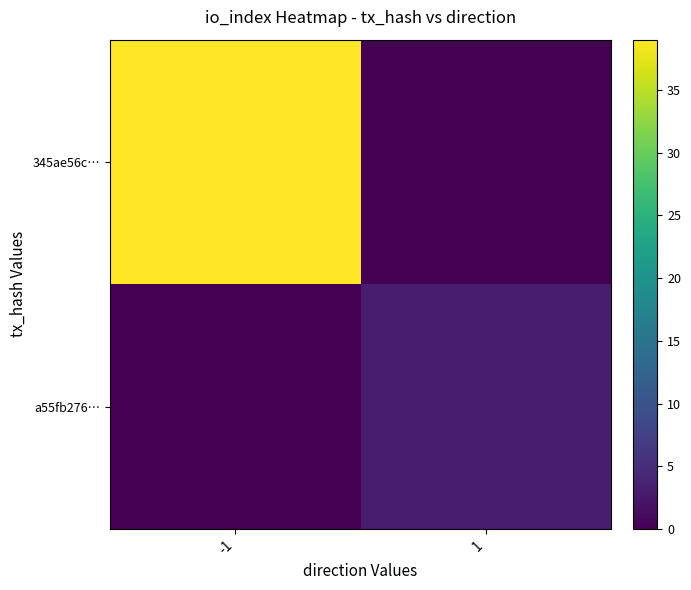

What is the total value across all series at 1?

3